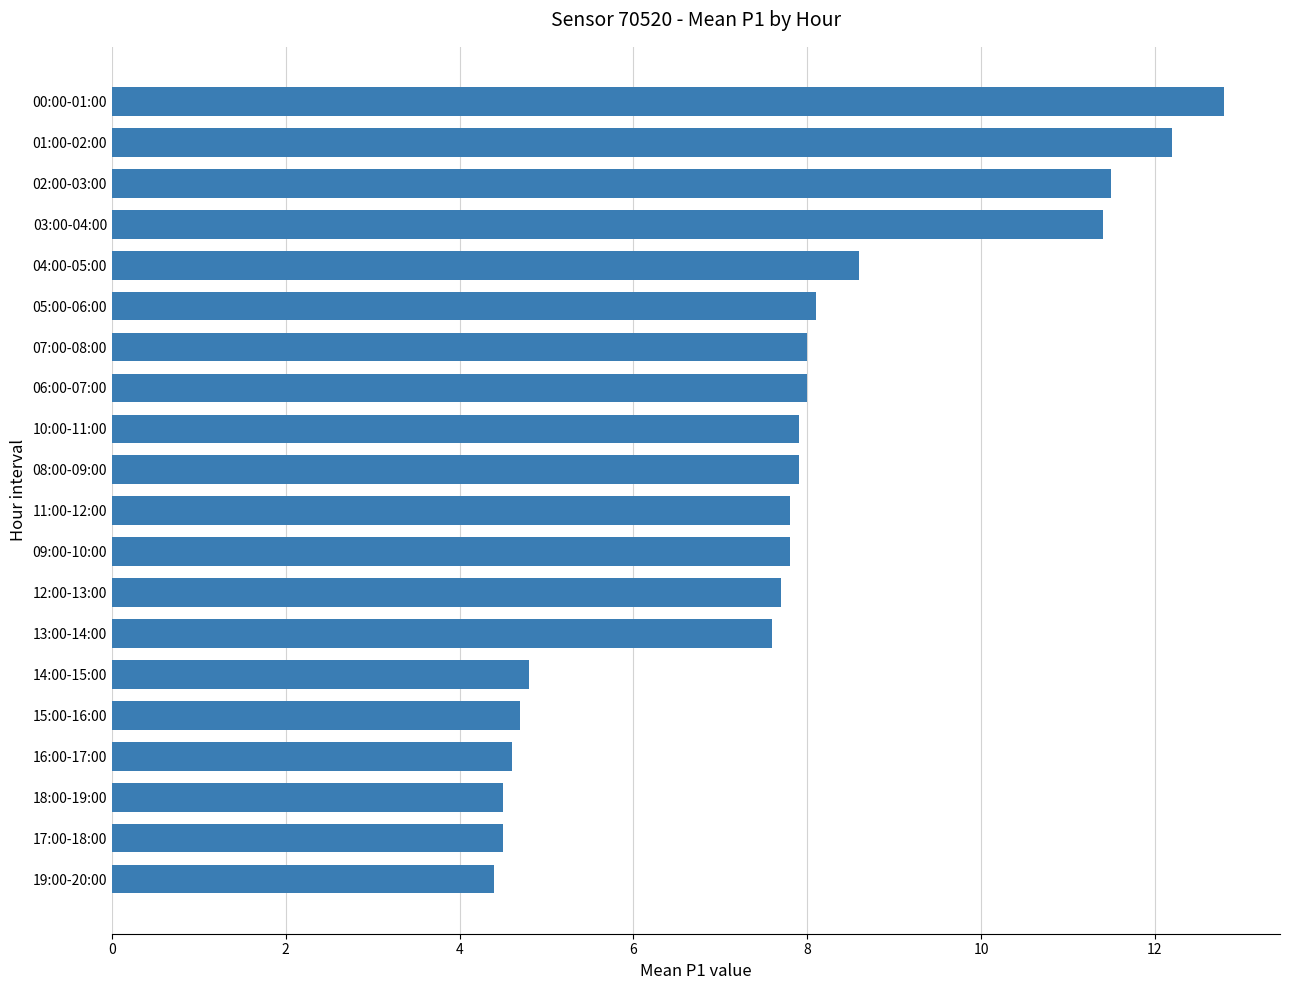

How many data points does each series have?

20